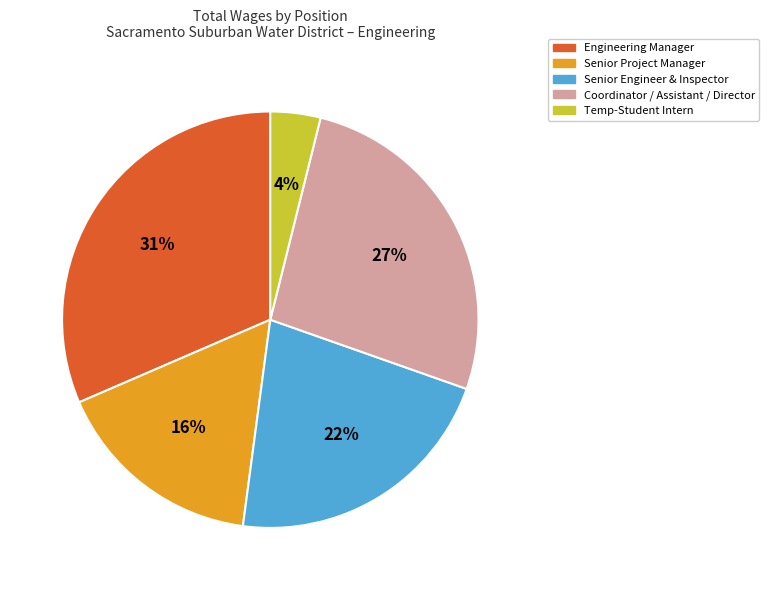

Does any single category account for the majority?

No